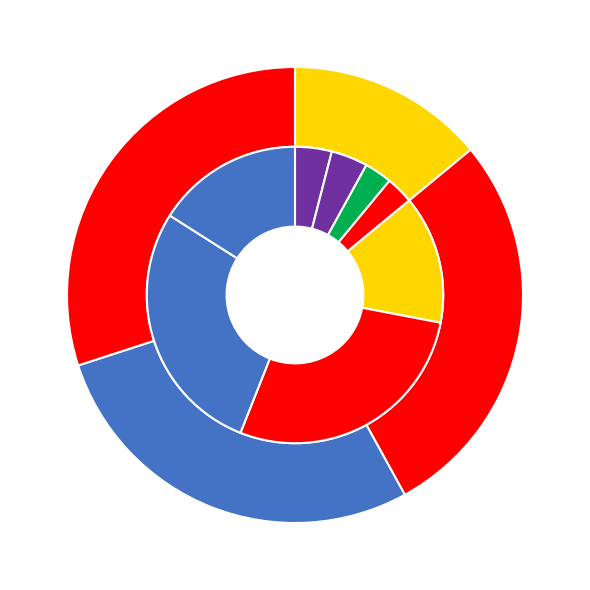

Which slice is the largest?

Сложная кладка